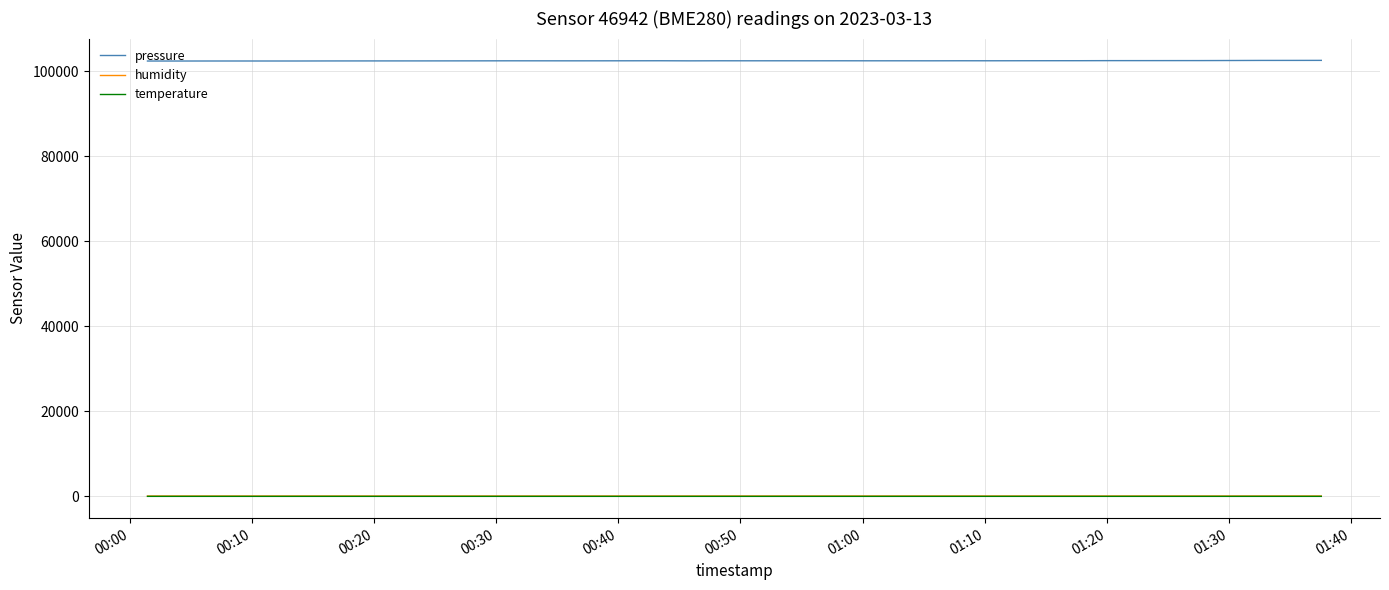

Which series has the largest total across all categories?

pressure